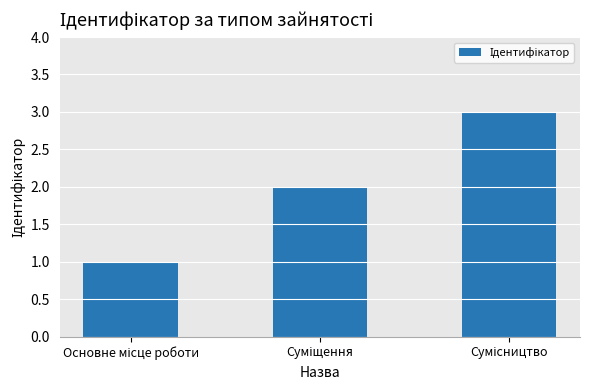

What is the value of the 3rd bar from the left?

3